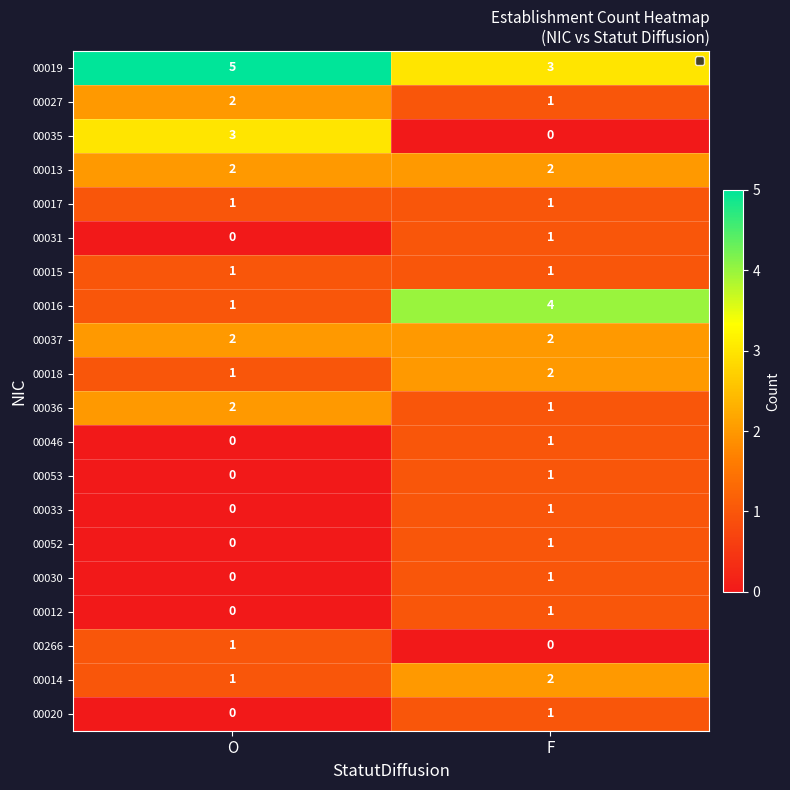

Is it true that 00037 equals 3 at F?

False